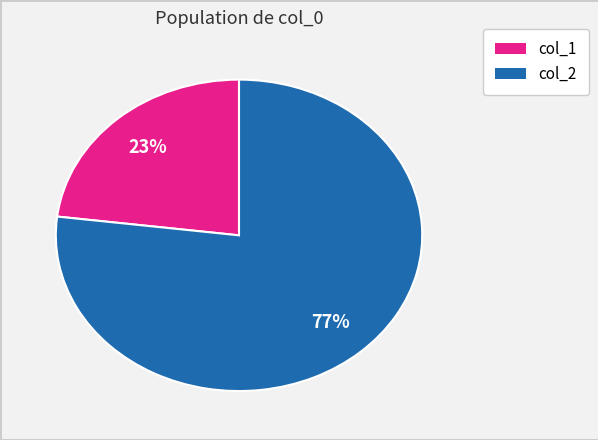

Which has a higher value, col_2 or col_1?

col_2